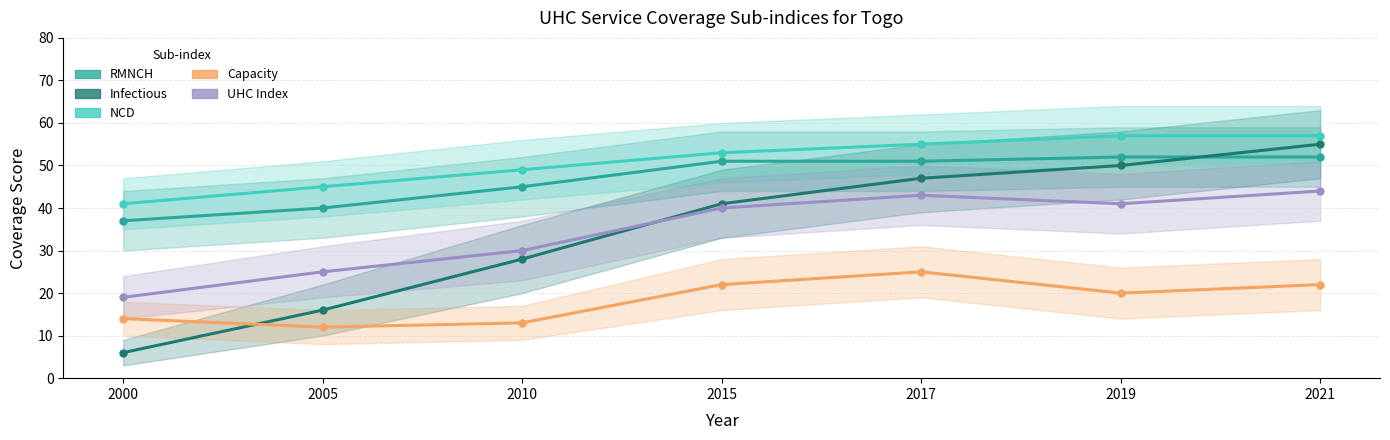

Reading right to left, extract all data points from this chart.

RMNCH: 2021=52	2019=52	2017=51	2015=51	2010=45	2005=40	2000=37
Infectious: 2021=55	2019=50	2017=47	2015=41	2010=28	2005=16	2000=6
NCD: 2021=57	2019=57	2017=55	2015=53	2010=49	2005=45	2000=41
Capacity: 2021=22	2019=20	2017=25	2015=22	2010=13	2005=12	2000=14
UHC Index: 2021=44	2019=41	2017=43	2015=40	2010=30	2005=25	2000=19